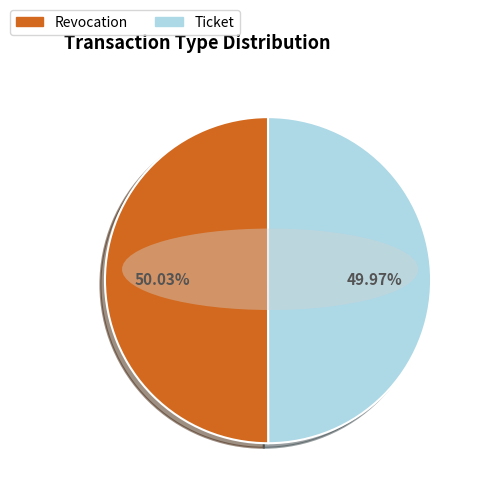

Combined, do Revocation and Ticket account for over 50%?

Yes